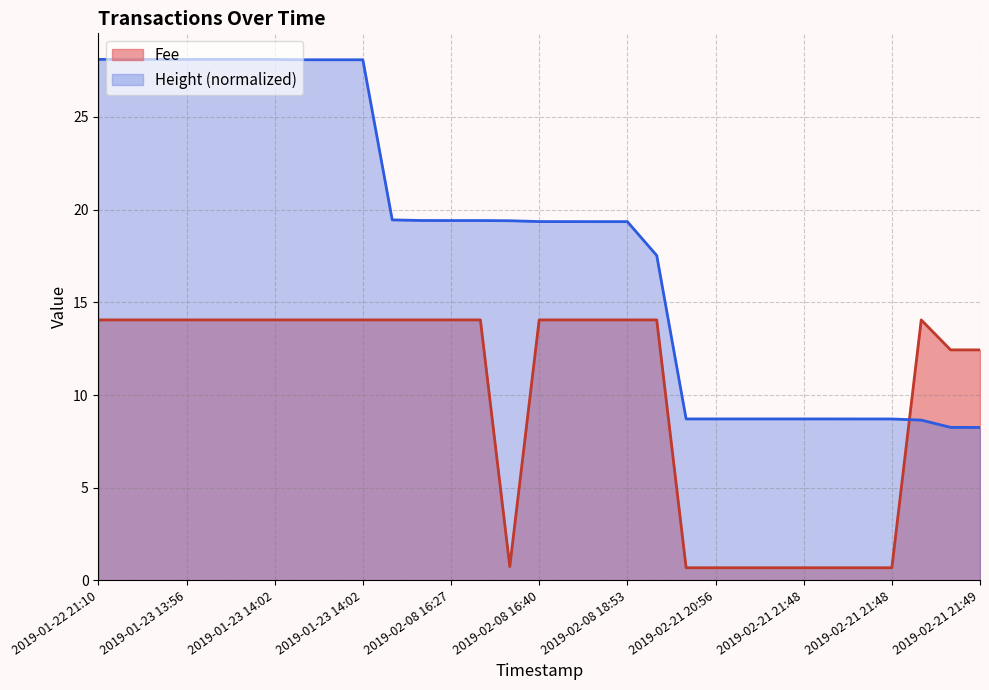

Which has a higher value, 2019-02-21 20:56 or 2019-01-23 13:56?

2019-01-23 13:56